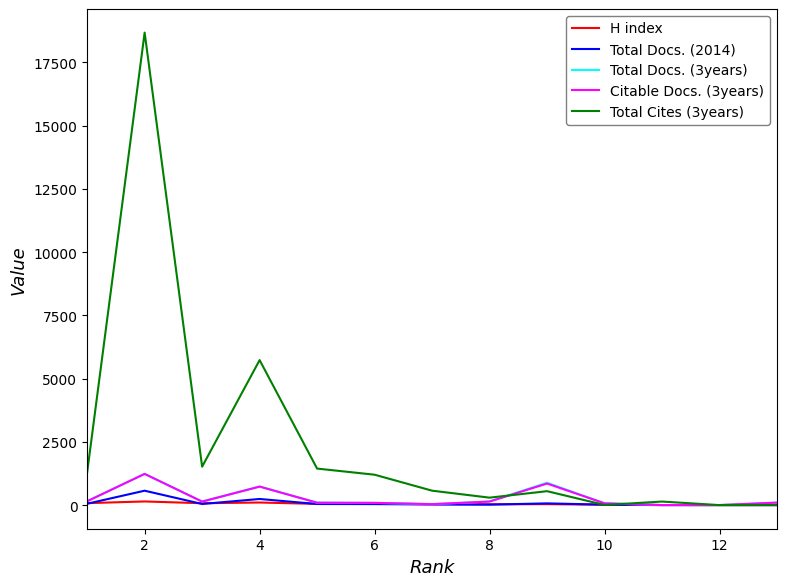

What is the maximum value shown in the chart?

18671